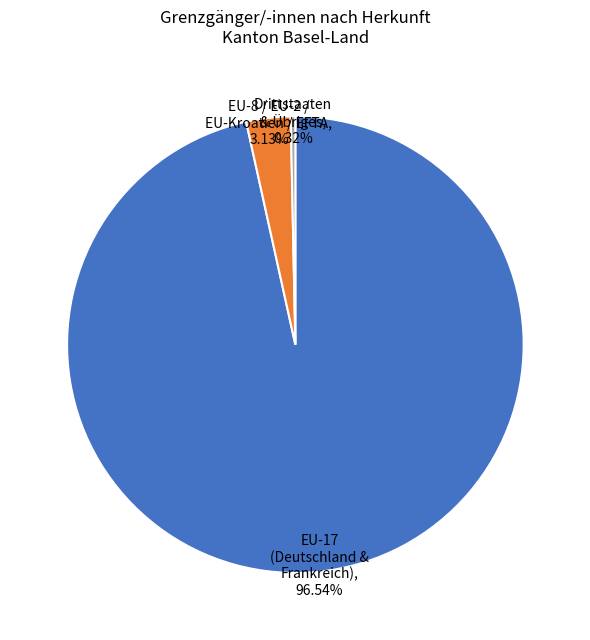

Does any single category account for the majority?

Yes